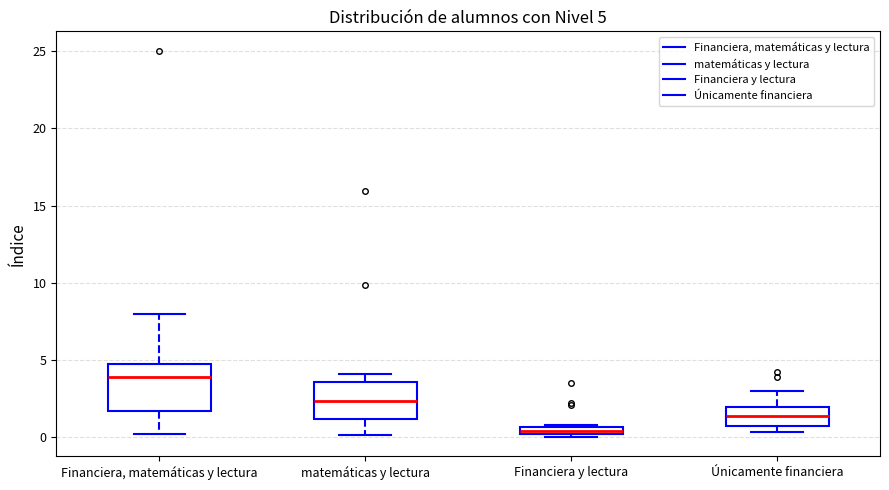

Which box has the highest median line?

Financiera, matemáticas y lectura